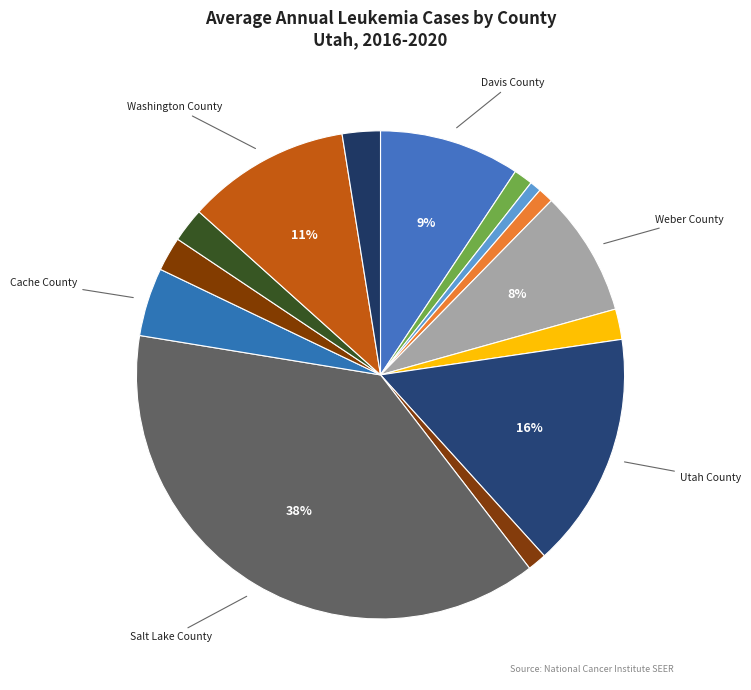

To the nearest percent, what is the average slice percentage?

7%